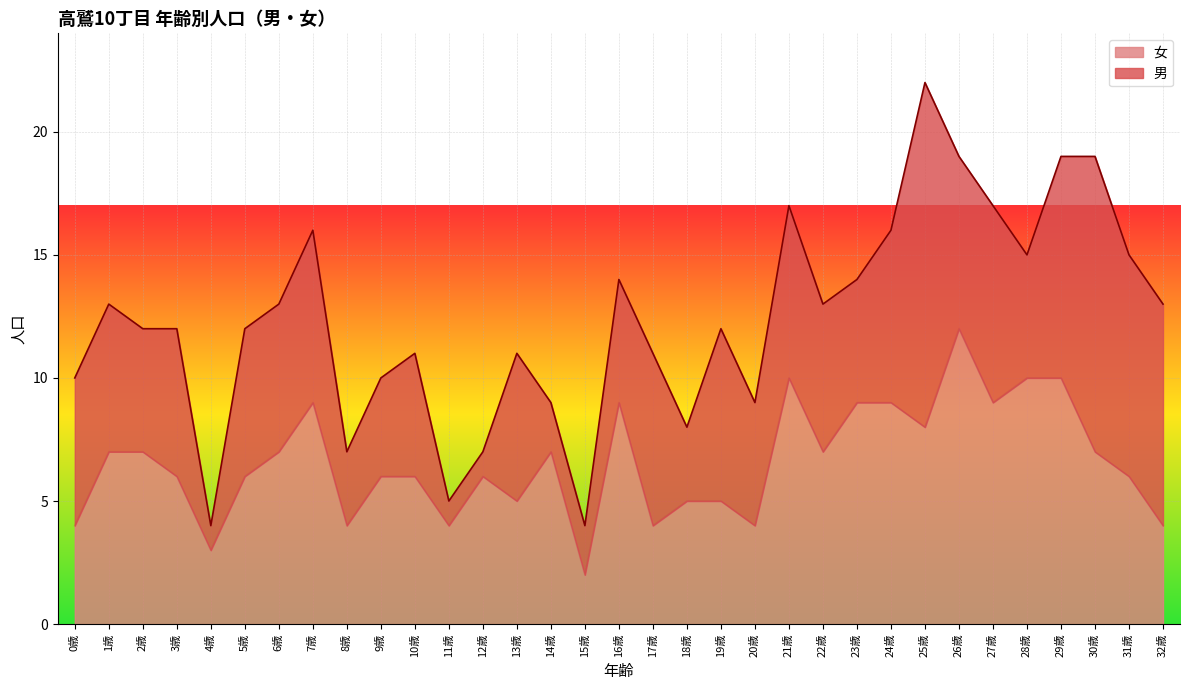

At which label does 女 reach its minimum?

15歳